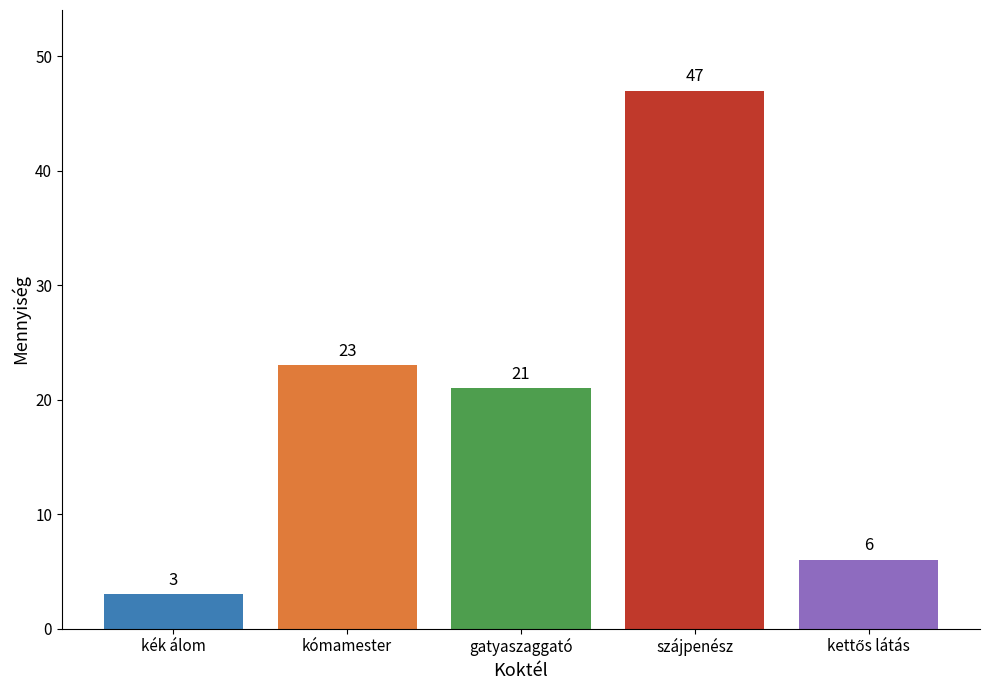

Reading left to right, extract all data points from this chart.

3	23	21	47	6